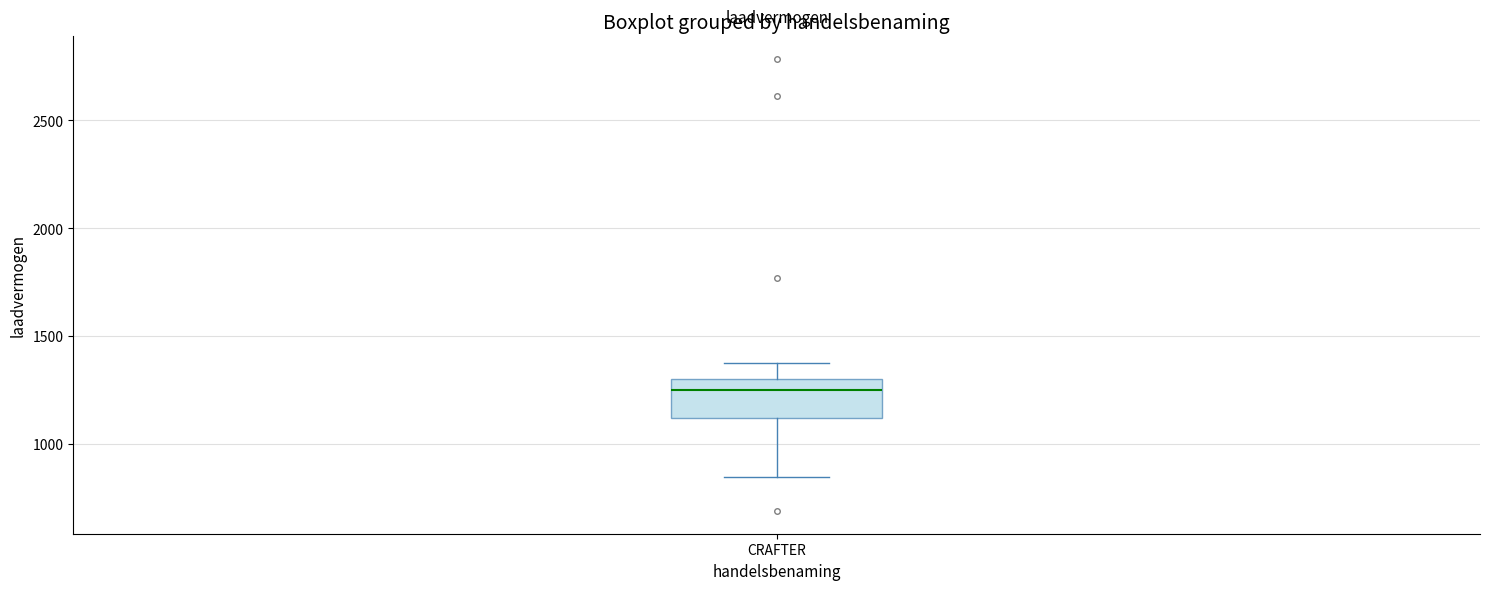

Read this box plot against the y-axis: the position of the median line, the range covered by the box, and the ends of both whiskers. The values are not printed on the chart, so give them approximately, as read against the axis.

median 1250, box 1100 to 1300, whiskers 850 to 1400